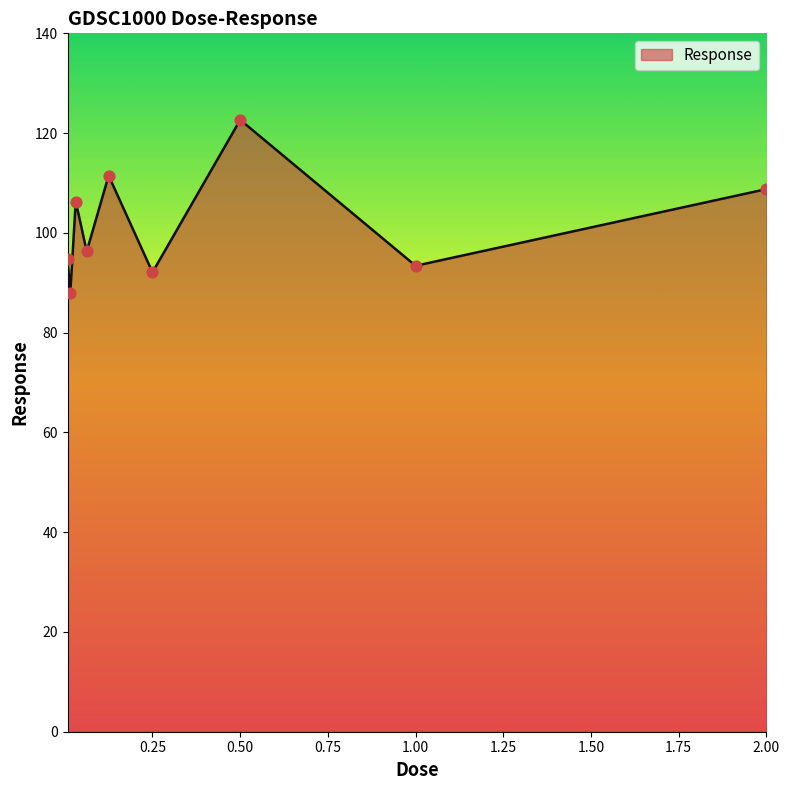

What is the maximum value shown in the chart?

122.7